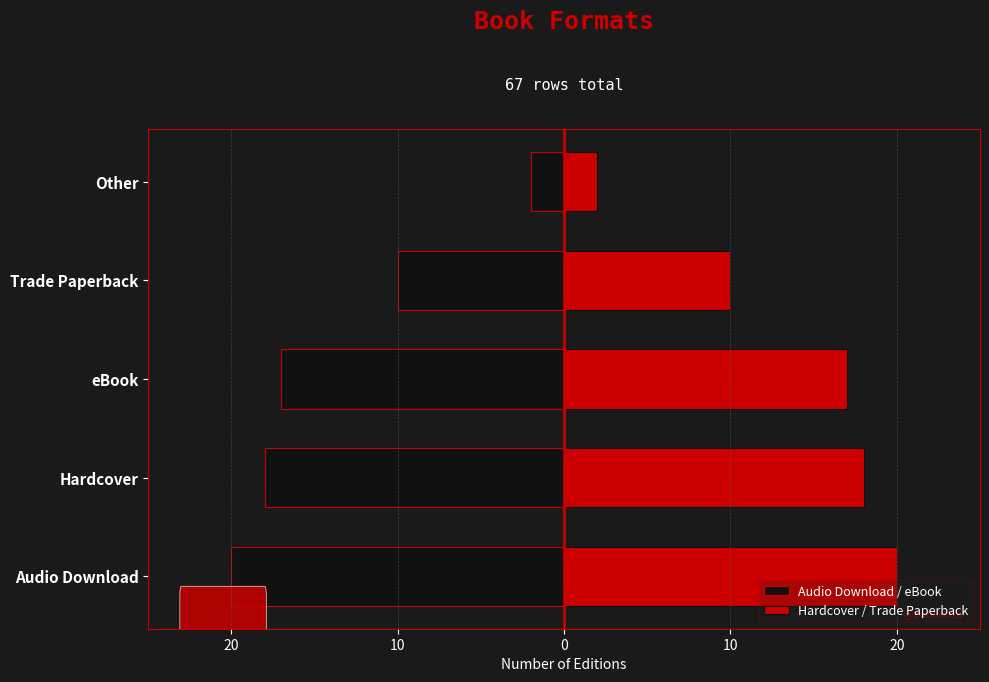

What is the sum of all Hardcover / Trade Paperback values?

67